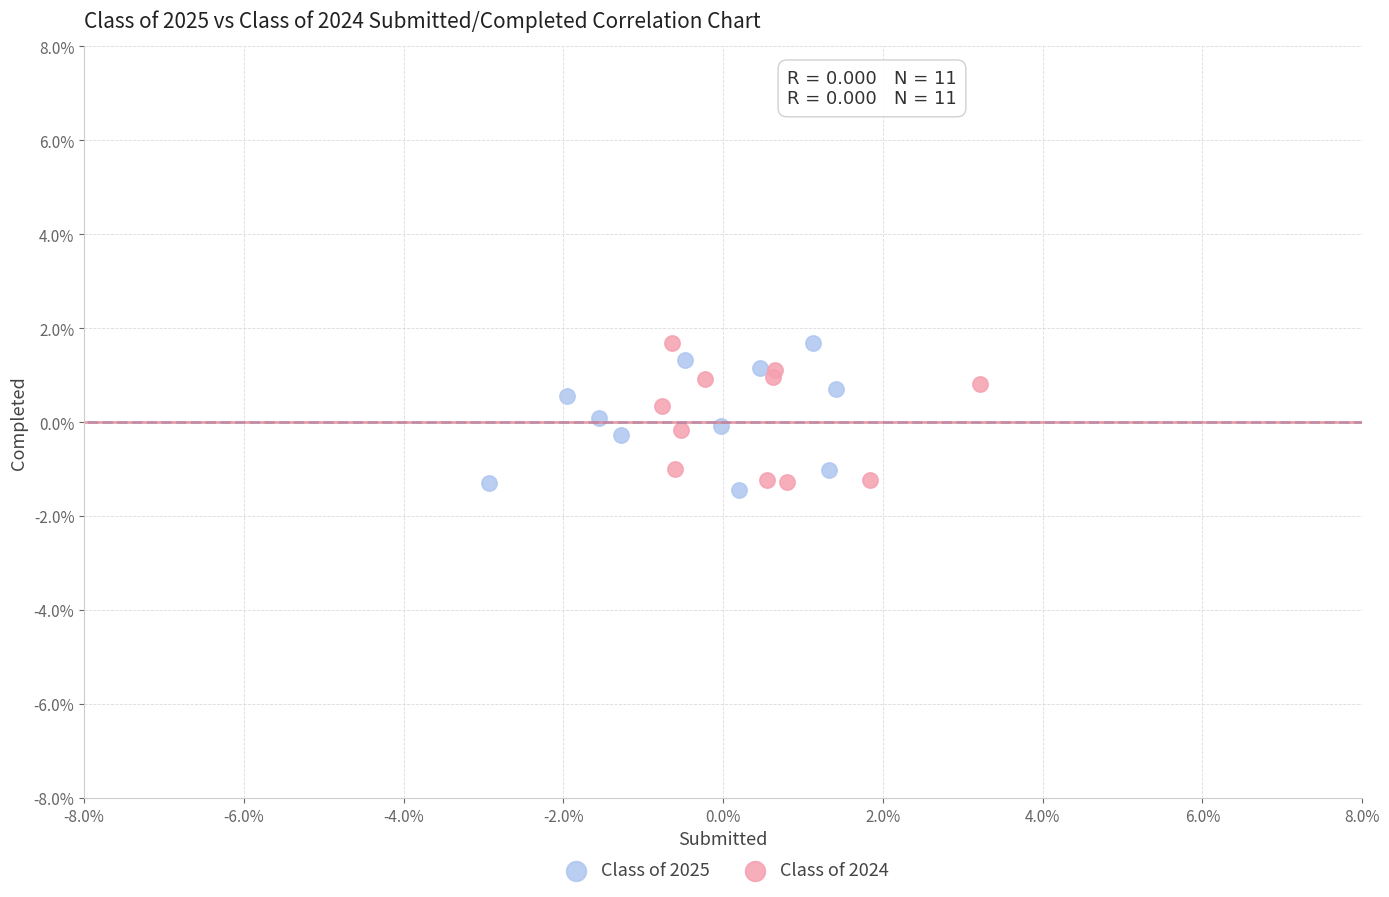

Which series contains the lowest Y value?

Class of 2025